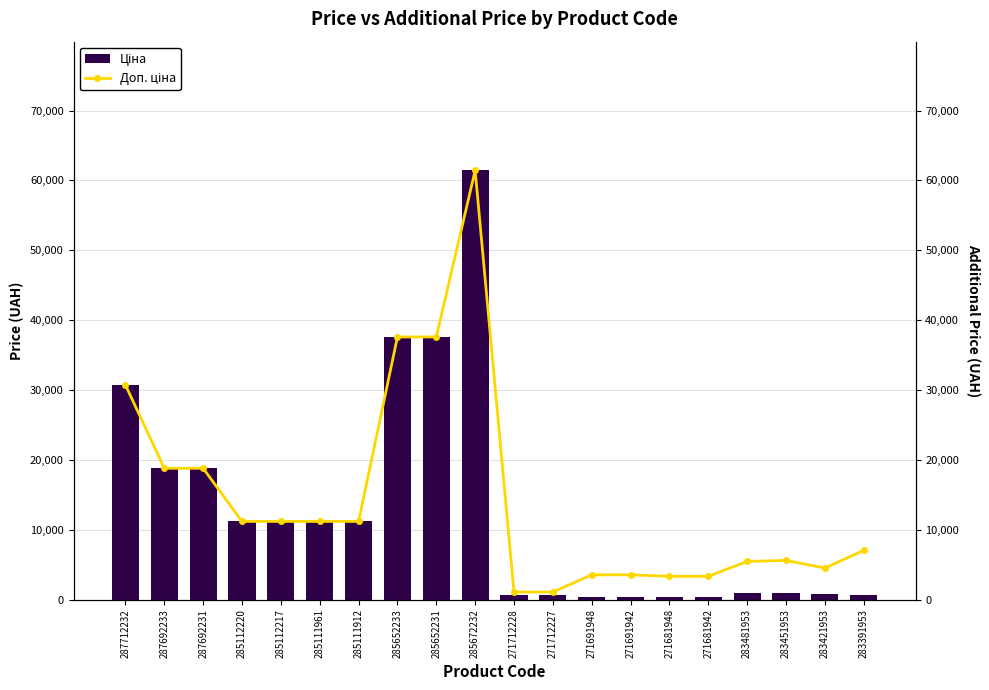

What is the average value of the Ціна series?

12794.3